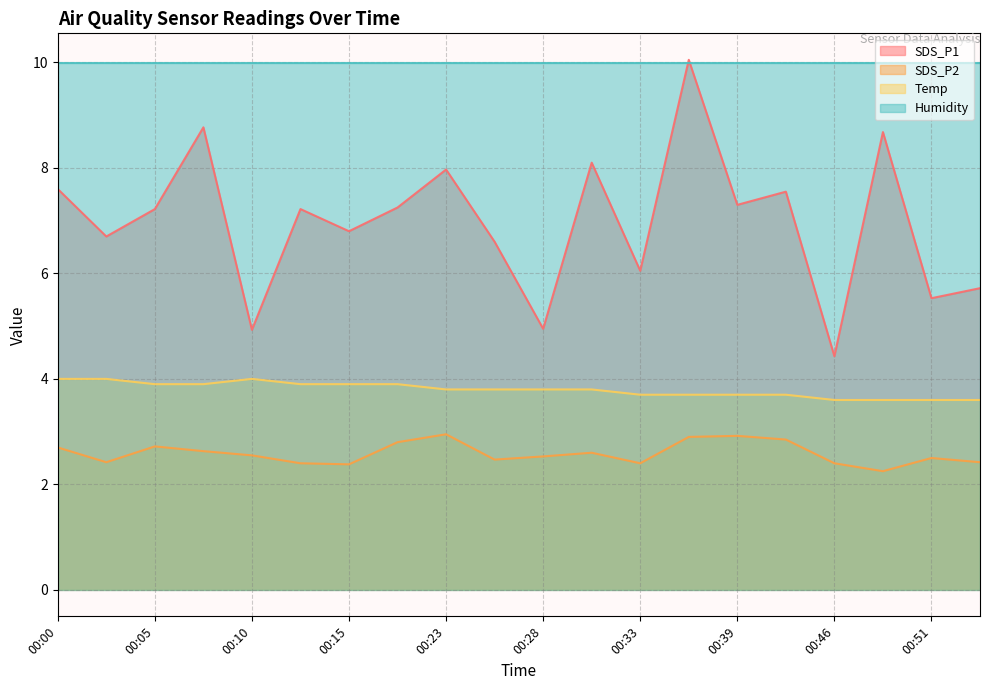

True or false: SDS_P2 and SDS_P1 cross at least once.

False